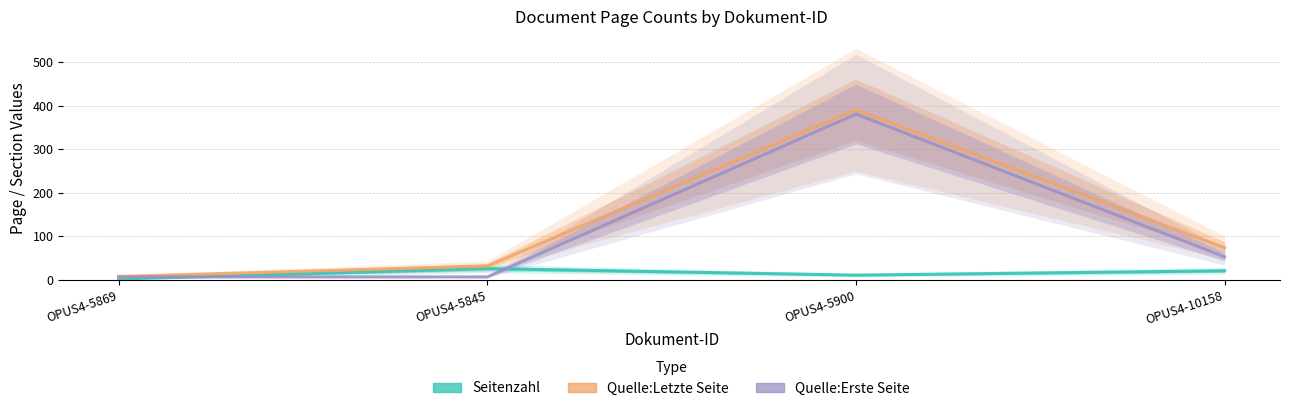

Between OPUS4-5900 and OPUS4-10158, which is larger?

OPUS4-10158